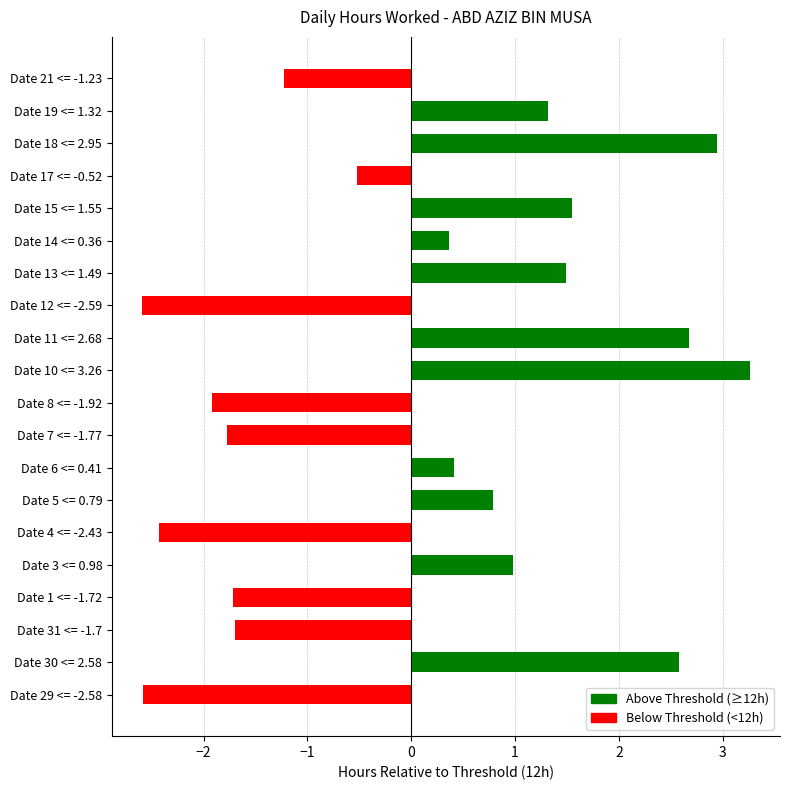

How many positive values are there?

11